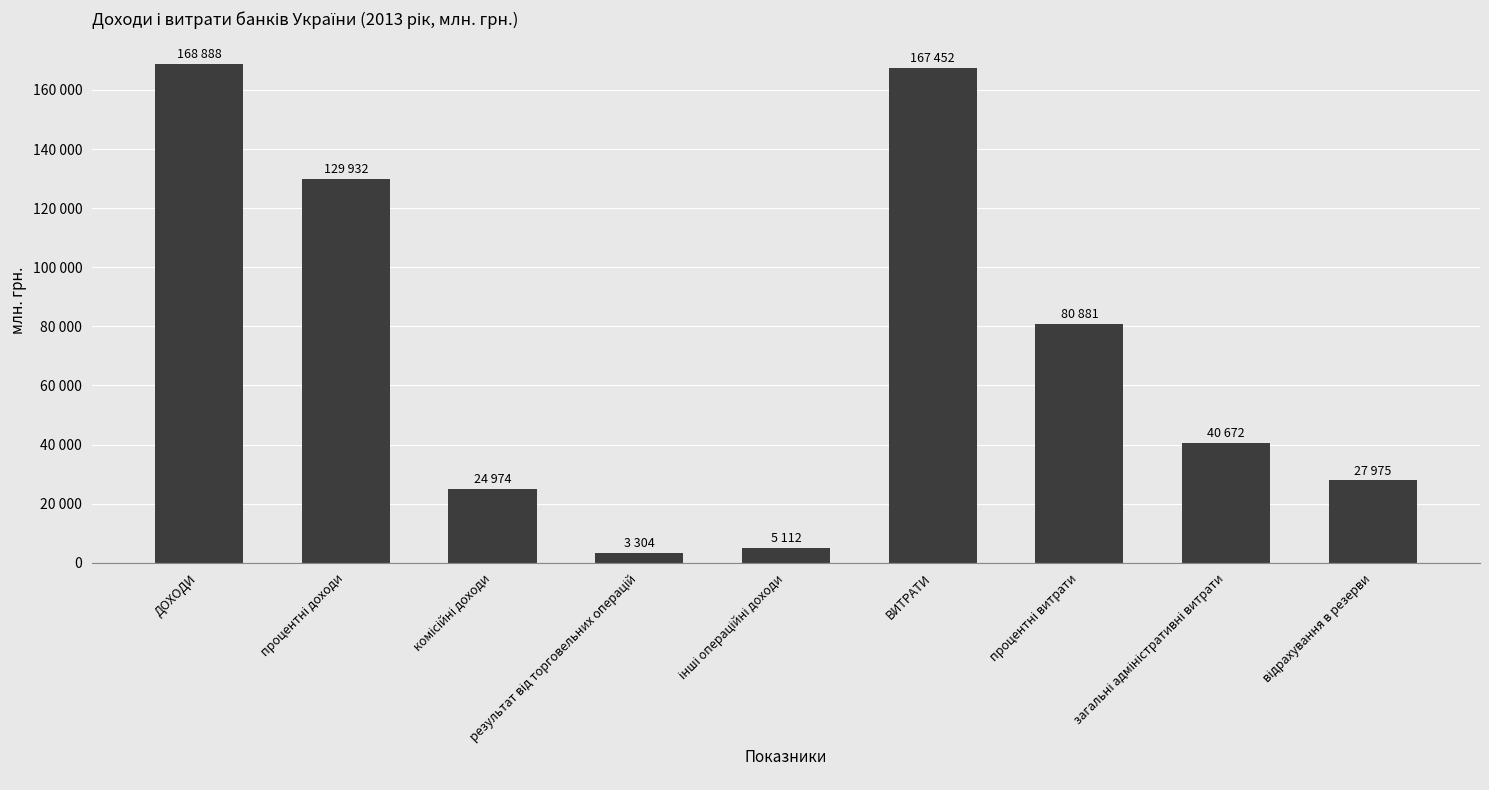

Are the bars horizontal?

No